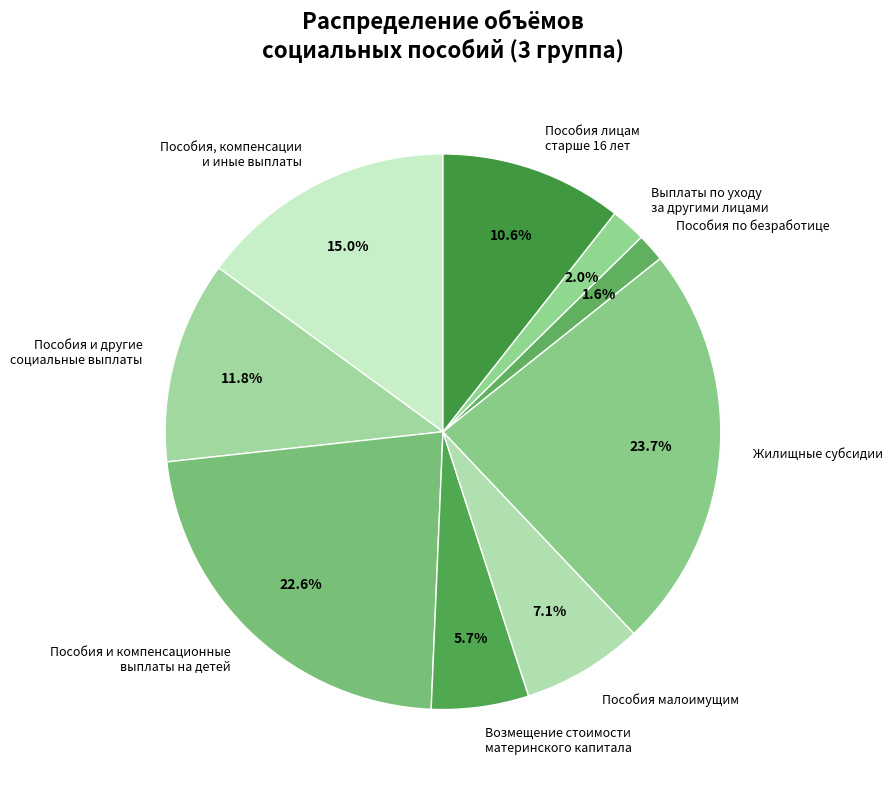

How much of the chart is everything except Пособия по безработице?

98.4%